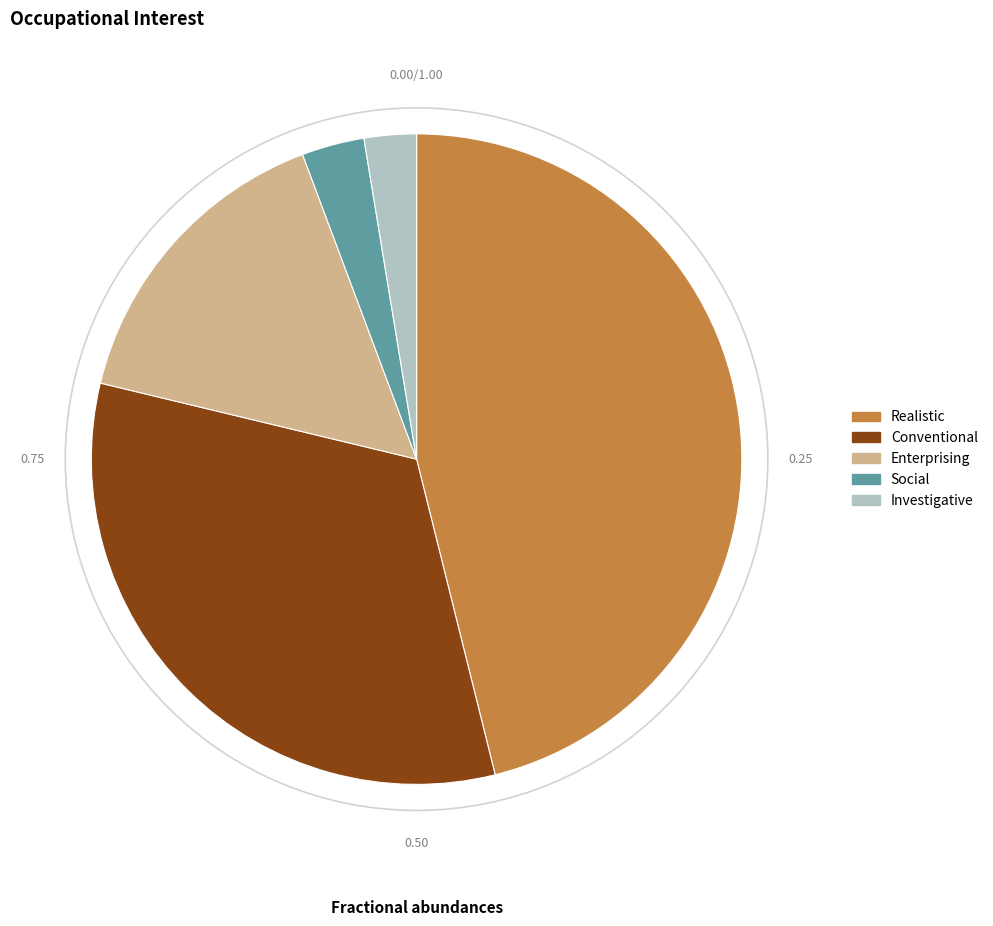

How many slices are in this pie chart?

5